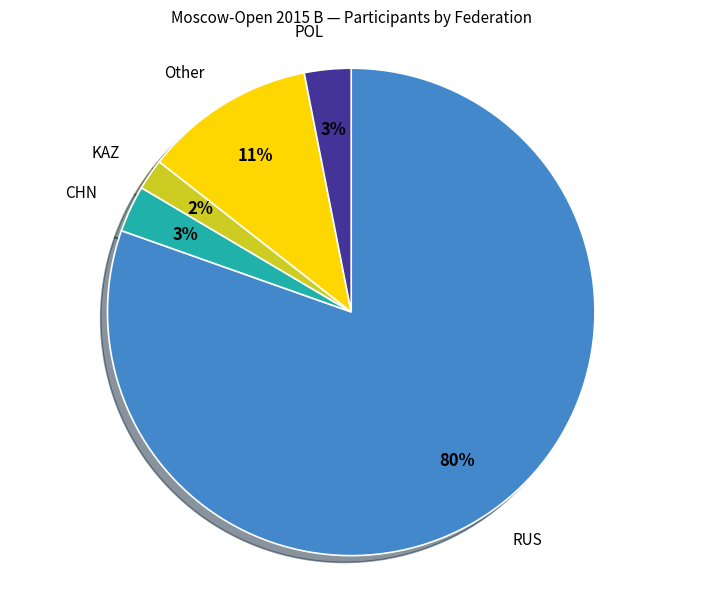

To the nearest percent, what percentage of the pie is CHN?

3%